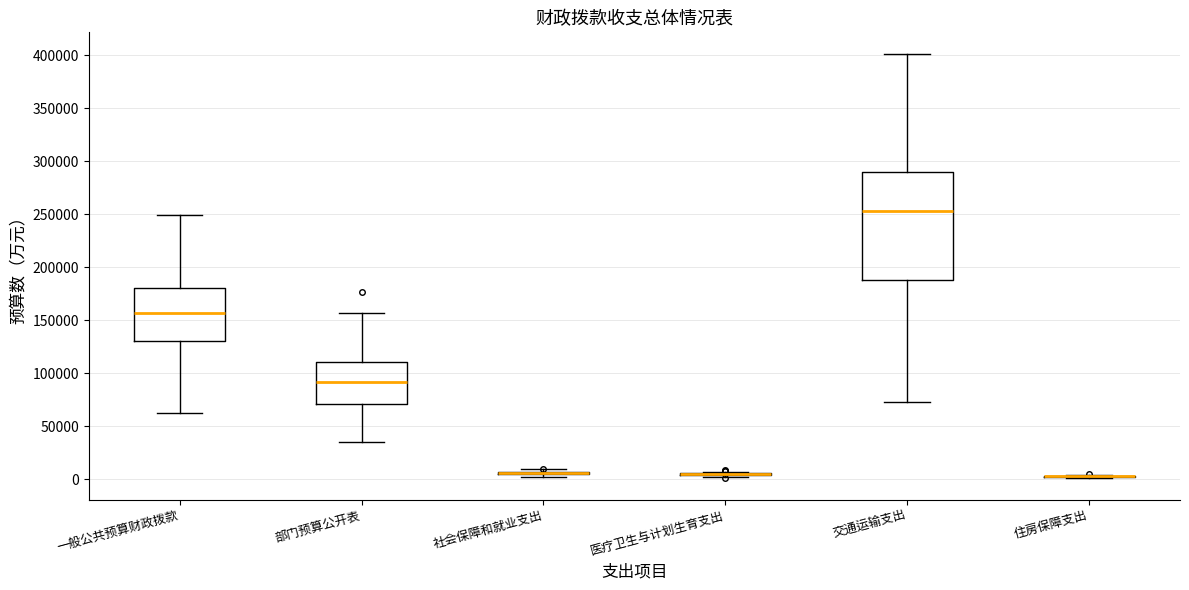

Comparing the boxes themselves (not the whiskers), which one is the tallest?

交通运输支出